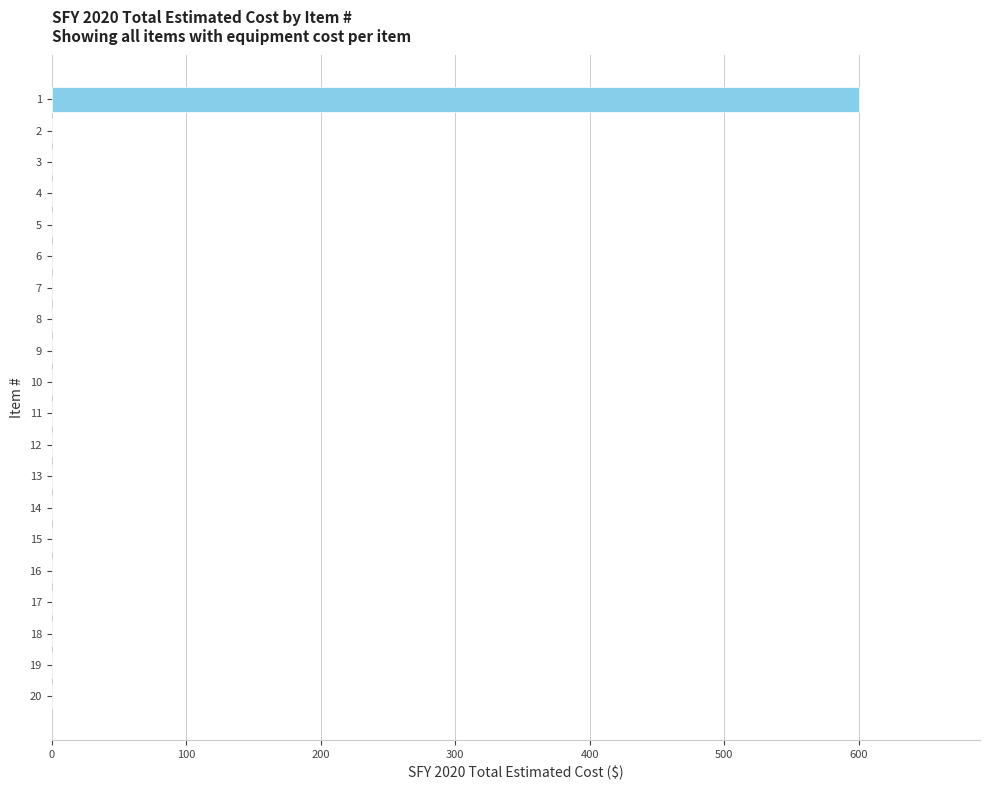

Are the bars horizontal?

Yes